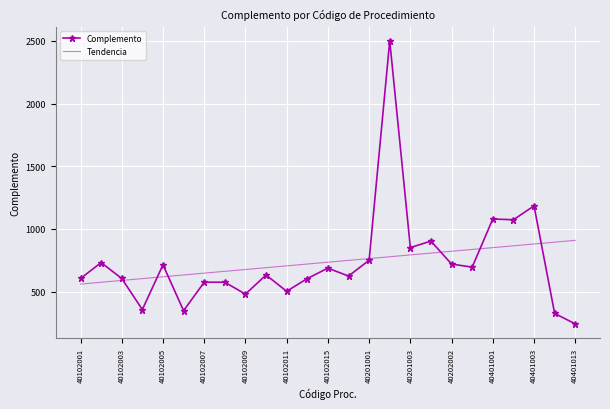

List the series in order of their peak value, highest first.

Complemento, Tendencia